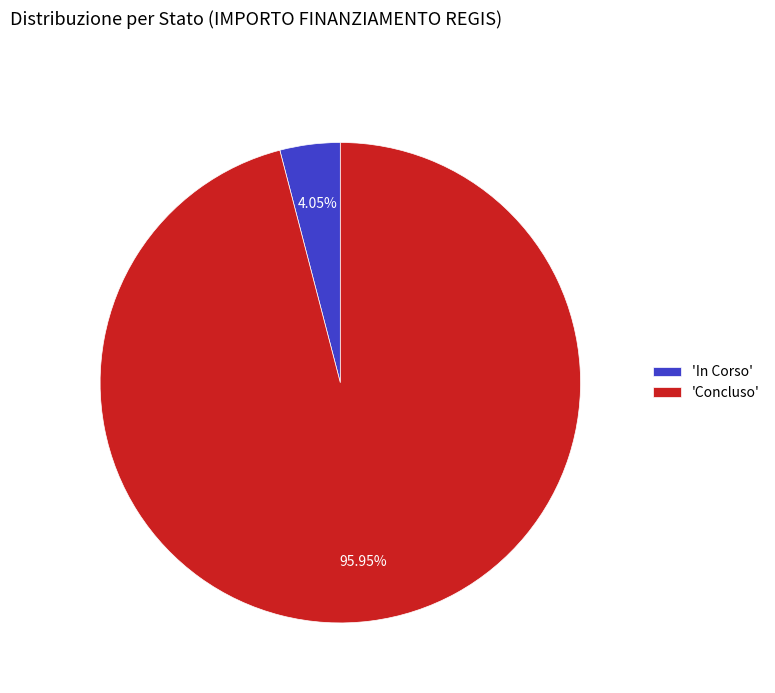

What is the majority slice?

'Concluso'